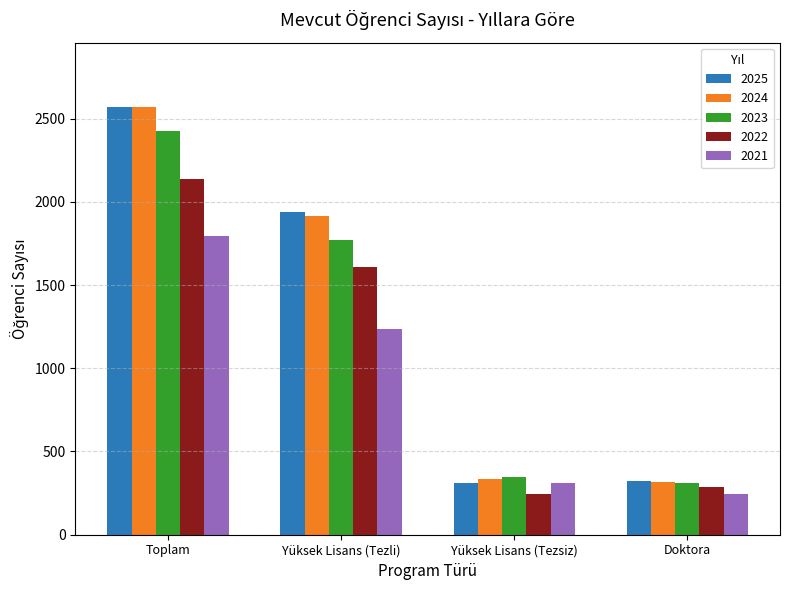

At which category is the sum across all series the highest?

Toplam